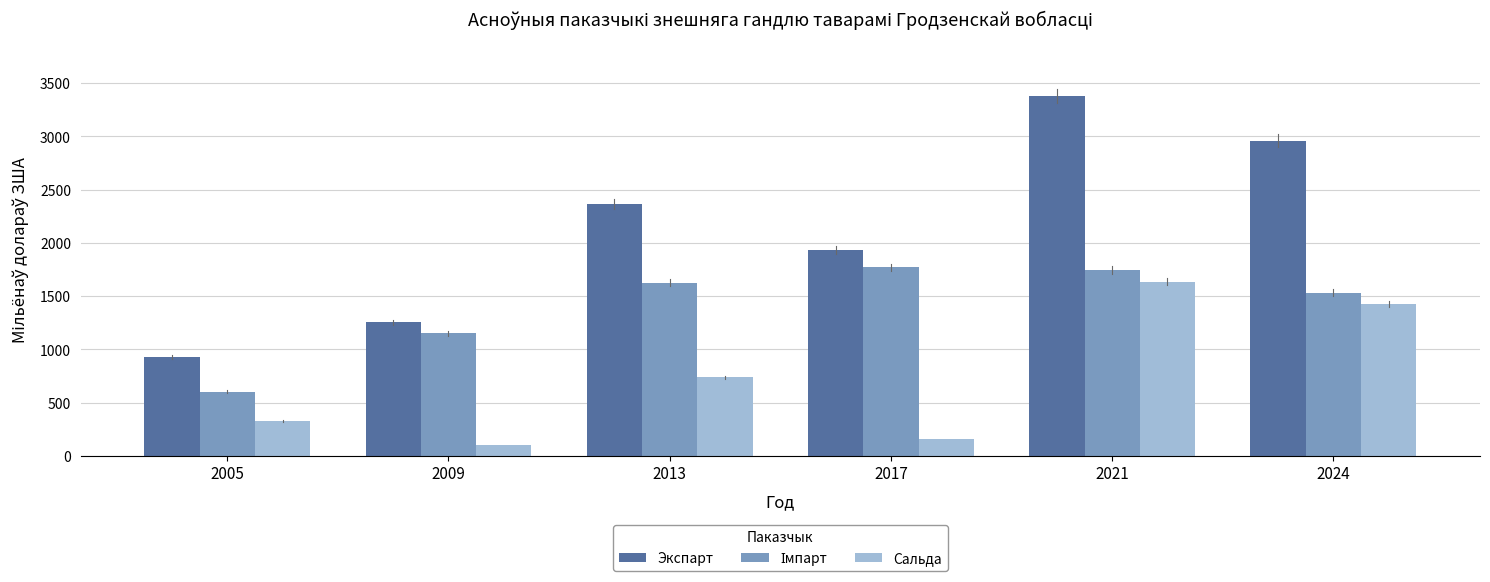

What is the spread (max minus min) of values at 2009?

1150.8